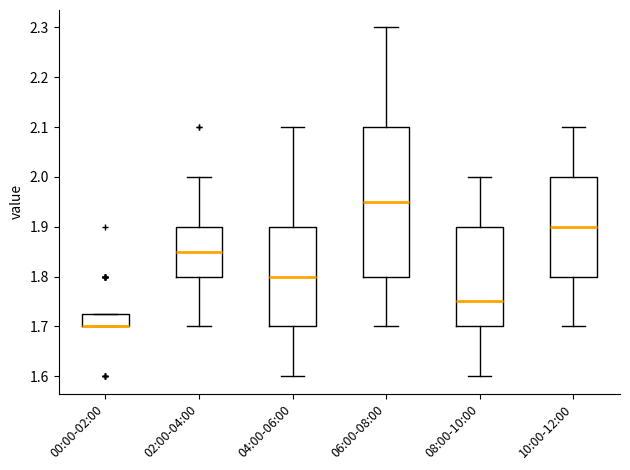

Comparing the boxes themselves (not the whiskers), which one is the tallest?

06:00-08:00